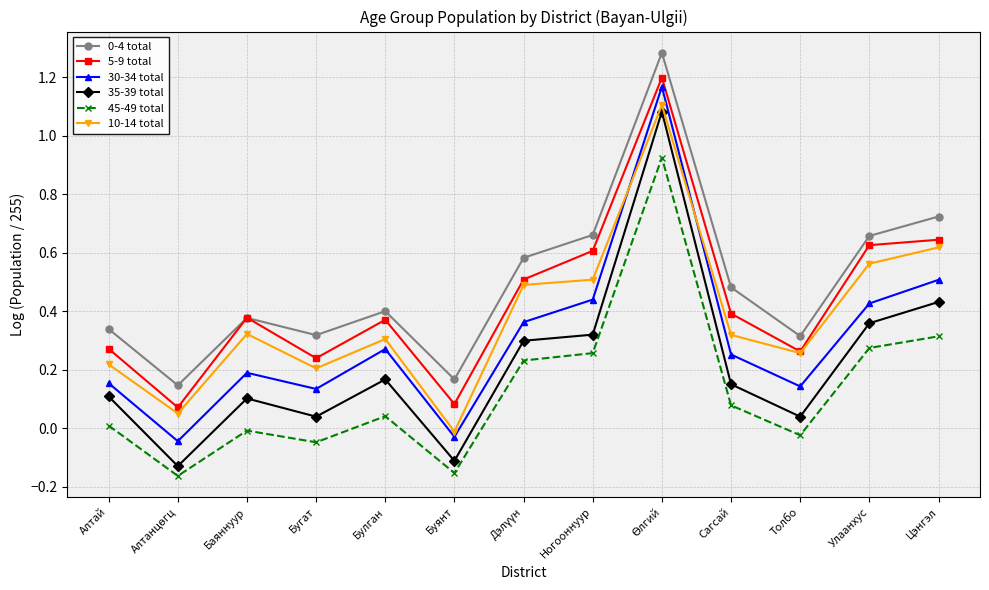

True or false: 0-4 total and 35-39 total cross at least once.

False